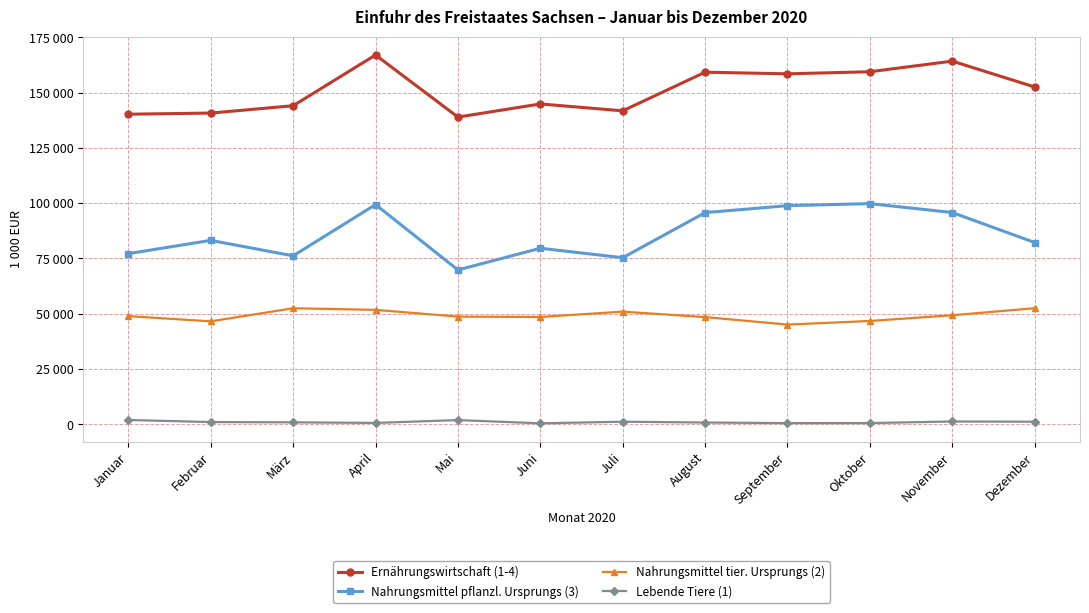

Which series has the widest spread of values?

Nahrungsmittel pflanzl. Ursprungs (3)